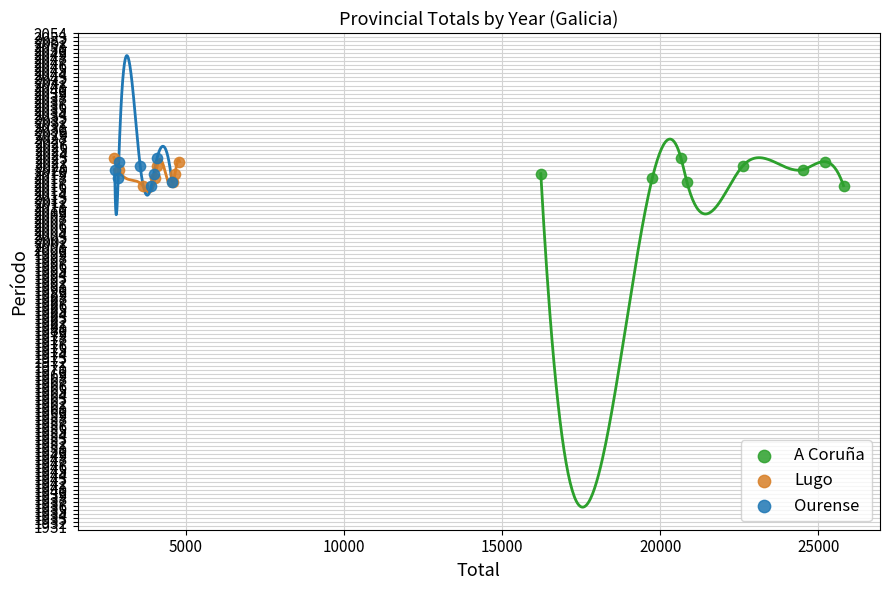

What are all the series names shown in the legend?

A Coruña, Lugo, Ourense